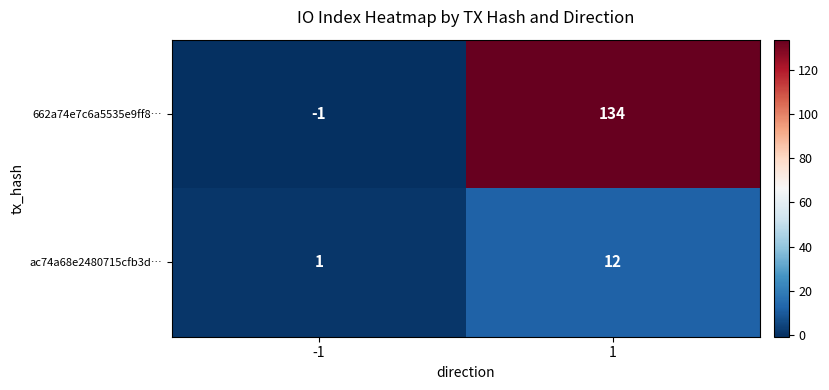

How many categories are shown in the chart?

2